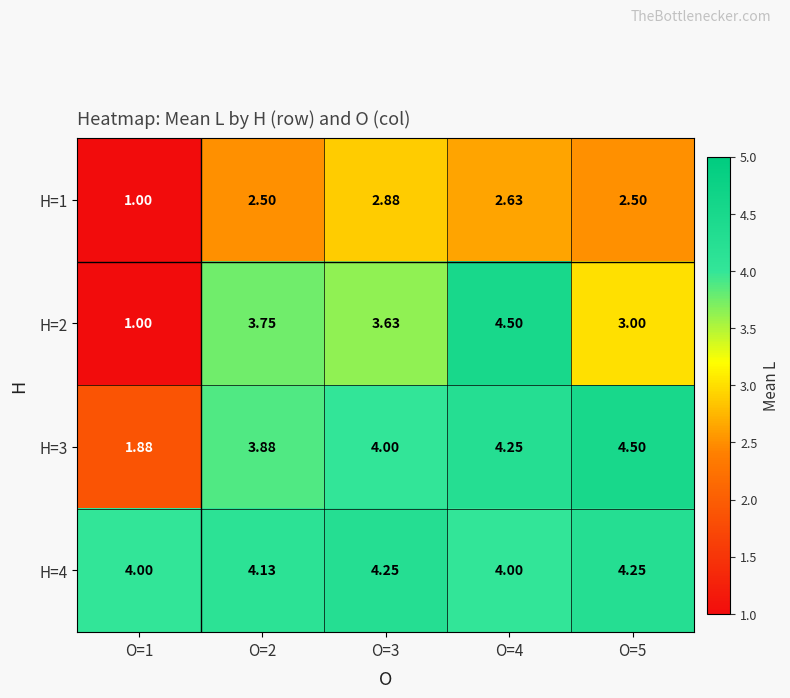

Is the value of H=2 at O=2 greater than the value of H=1 at O=3?

Yes